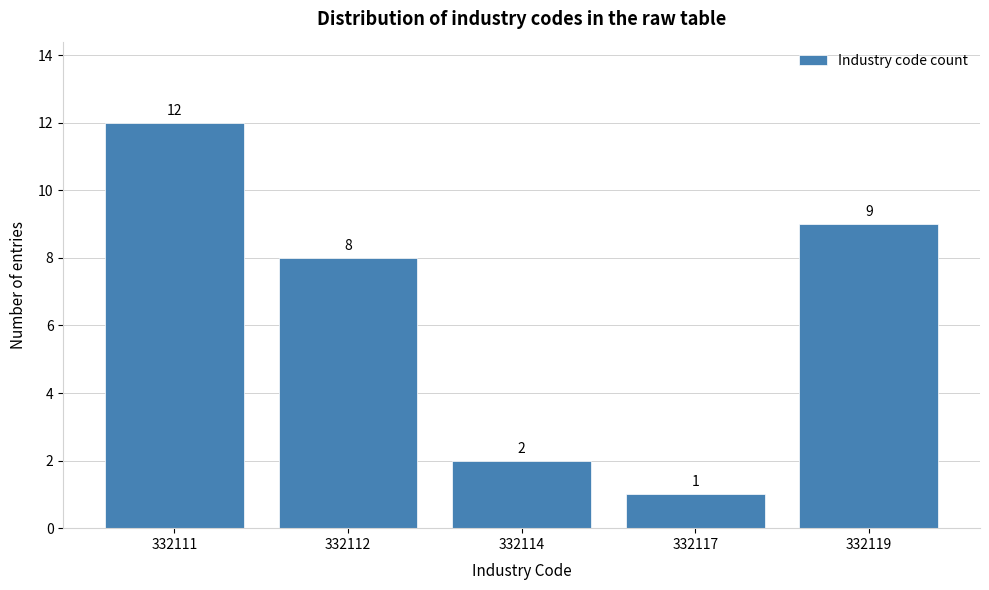

Reading right to left, what are all the values shown in this chart?

9	1	2	8	12